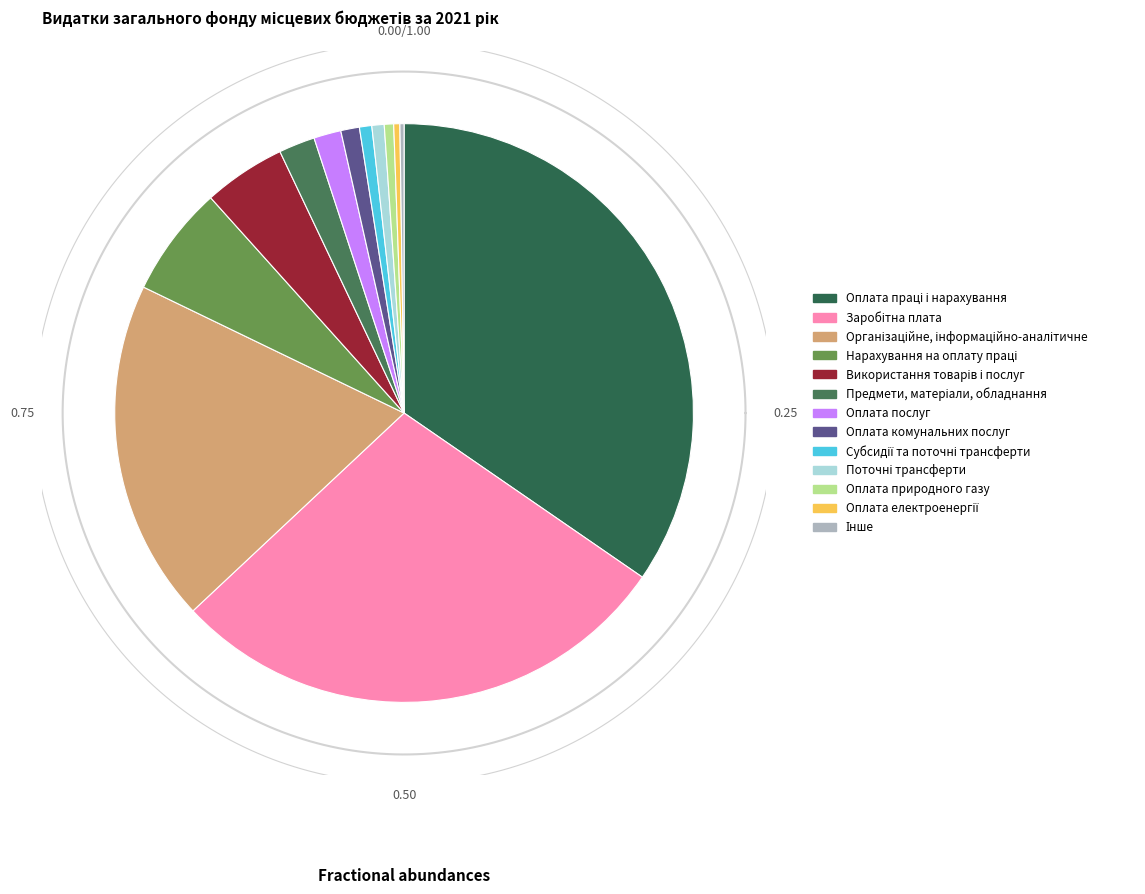

Which category has the biggest portion of the pie?

Оплата праці і нарахування